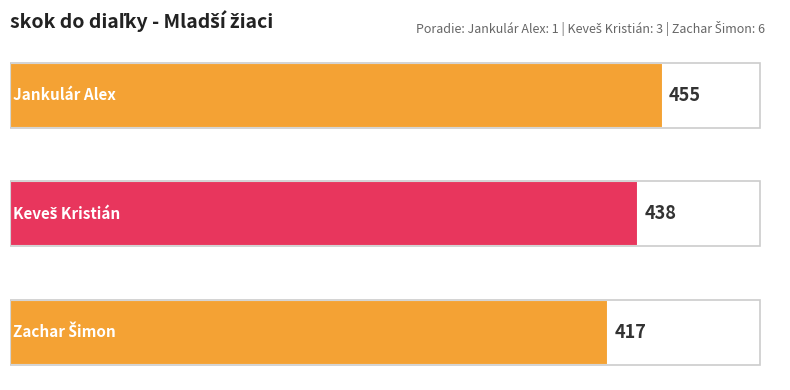

How many data points does each series have?

3